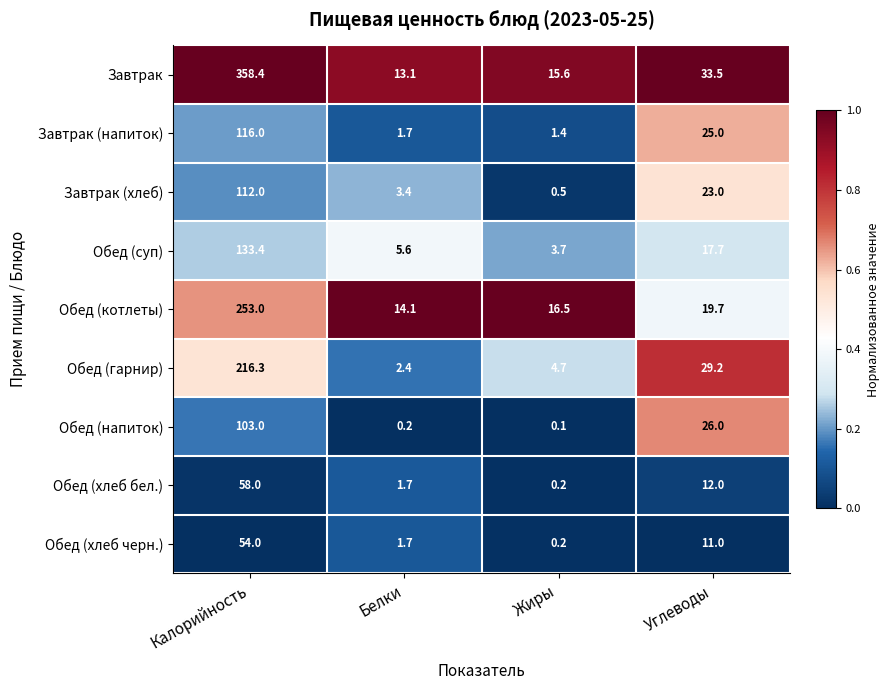

How many distinct data groups are displayed?

9